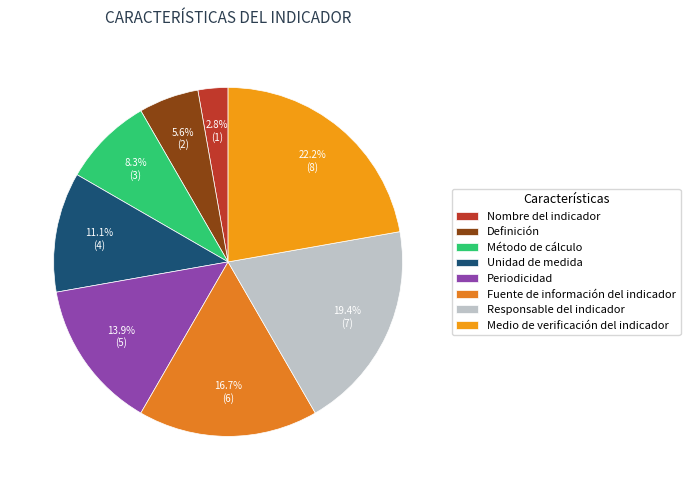

Is Unidad de medida the majority of the pie?

No